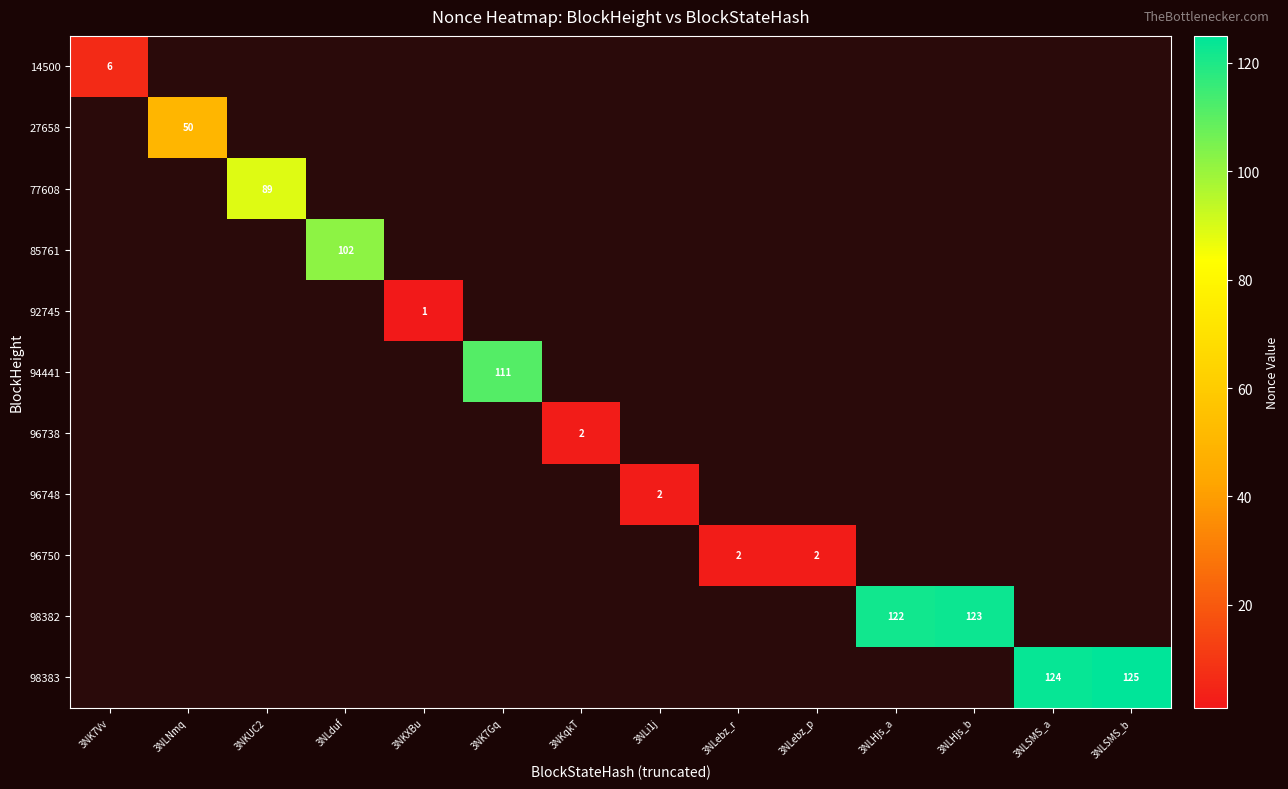

Count the number of categories in the chart.

14